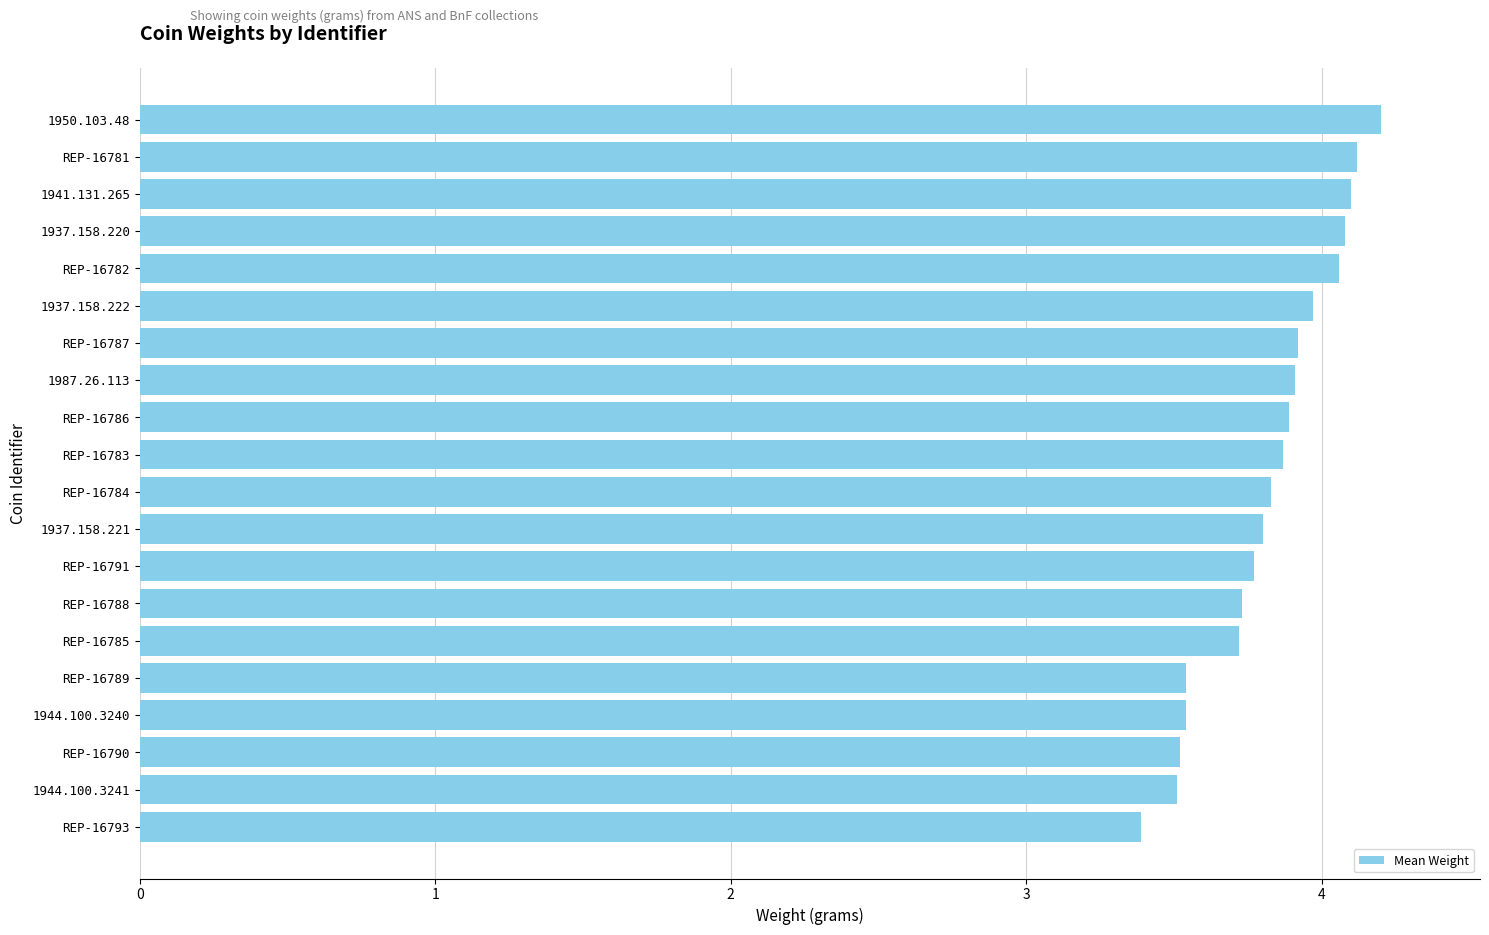

Reading top to bottom, extract all data points from this chart.

1950.103.48=4.2	REP-16781=4.1	1941.131.265=4.1	1937.158.220=4.1	REP-16782=4.1	1937.158.222=4.0	REP-16787=3.9	1987.26.113=3.9	REP-16786=3.9	REP-16783=3.9	REP-16784=3.8	1937.158.221=3.8	REP-16791=3.8	REP-16788=3.7	REP-16785=3.7	REP-16789=3.5	1944.100.3240=3.5	REP-16790=3.5	1944.100.3241=3.5	REP-16793=3.4